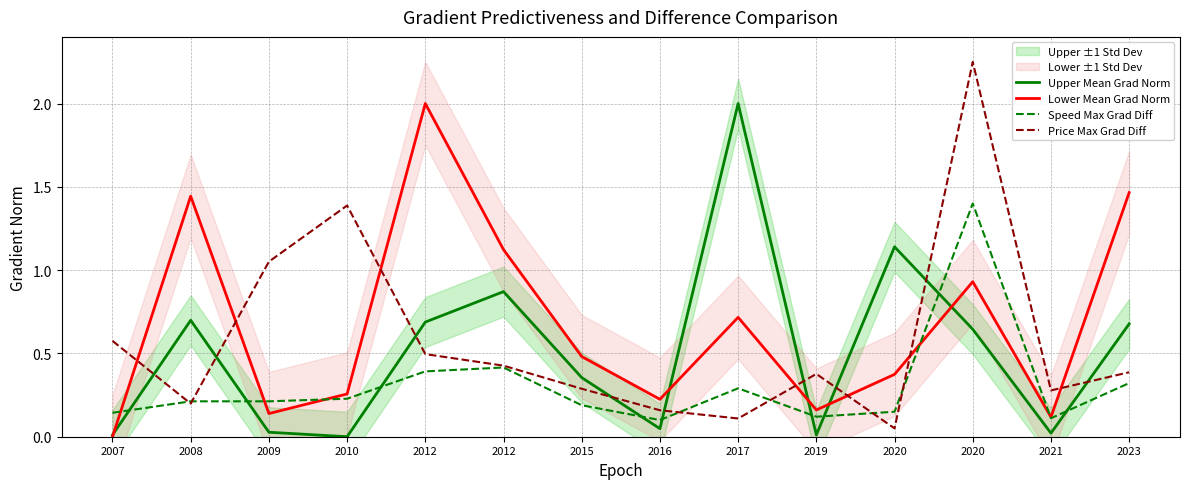

Where do Lower Mean Grad Norm and Price Max Grad Diff first cross each other?

2007 and 2008